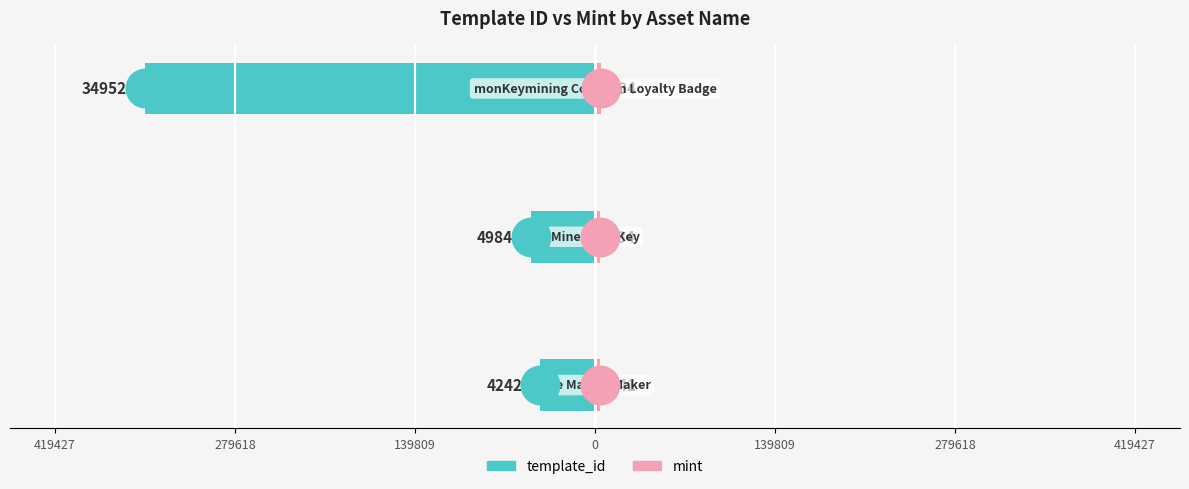

Which series has the largest Y range (max minus min)?

template_id